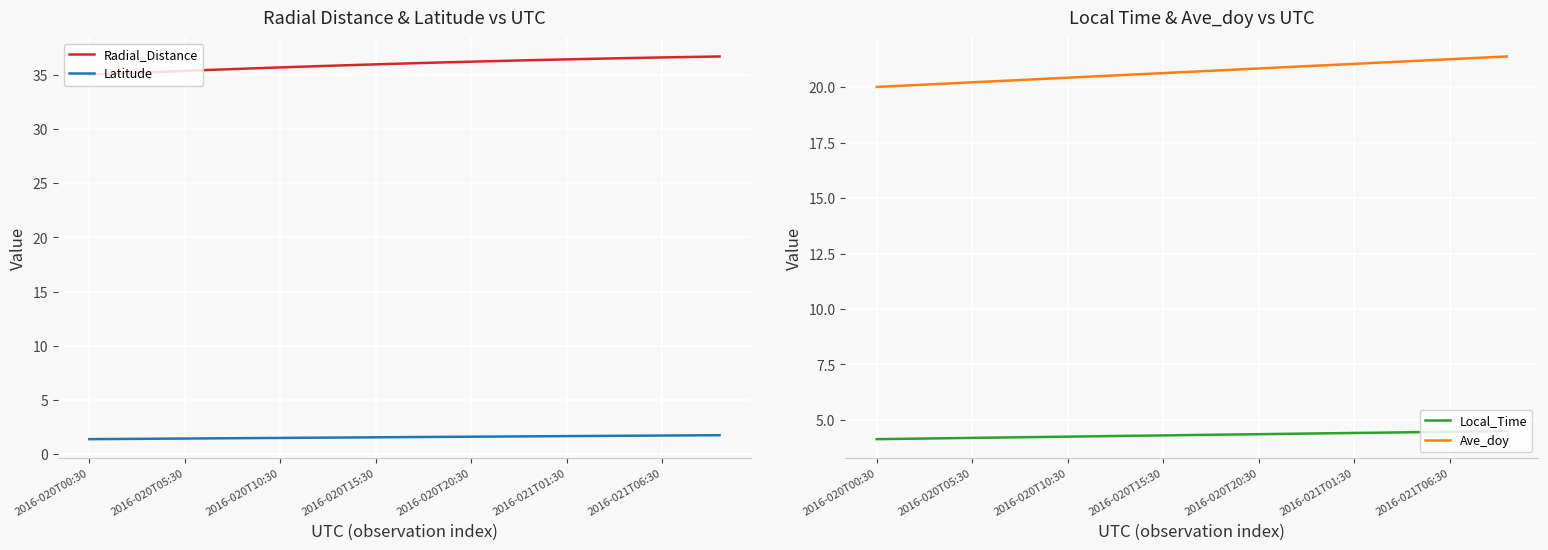

At which category does the chart reach its minimum across all series?

2016-020T00:30